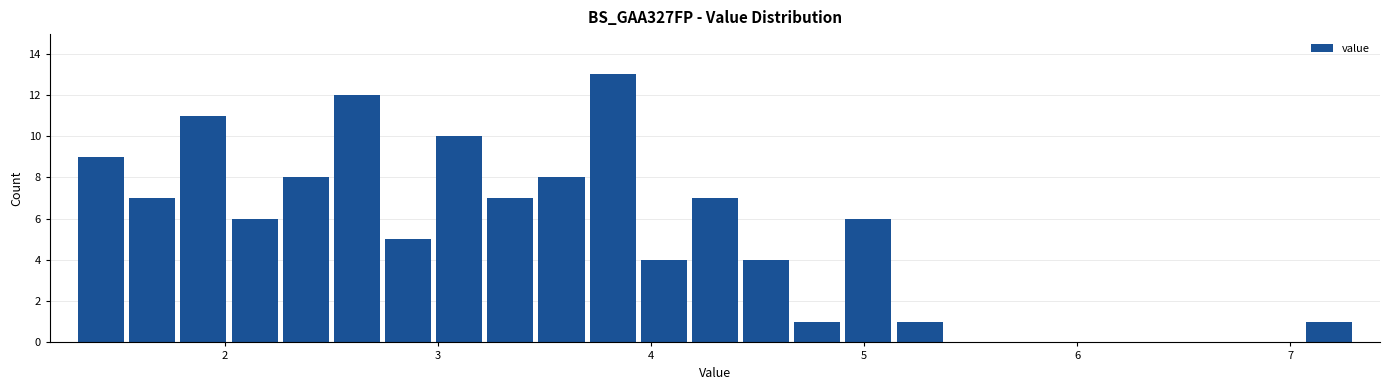

Around what value on the x-axis is the tallest bar? Give the approximate position of its centre, as read against the axis.

3.8